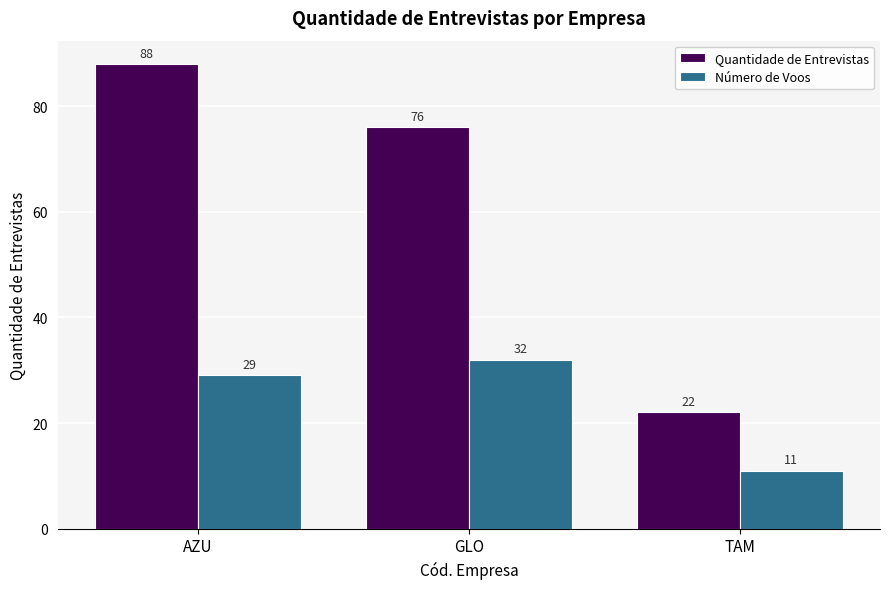

What is the label of the 2nd bar from the left?

GLO